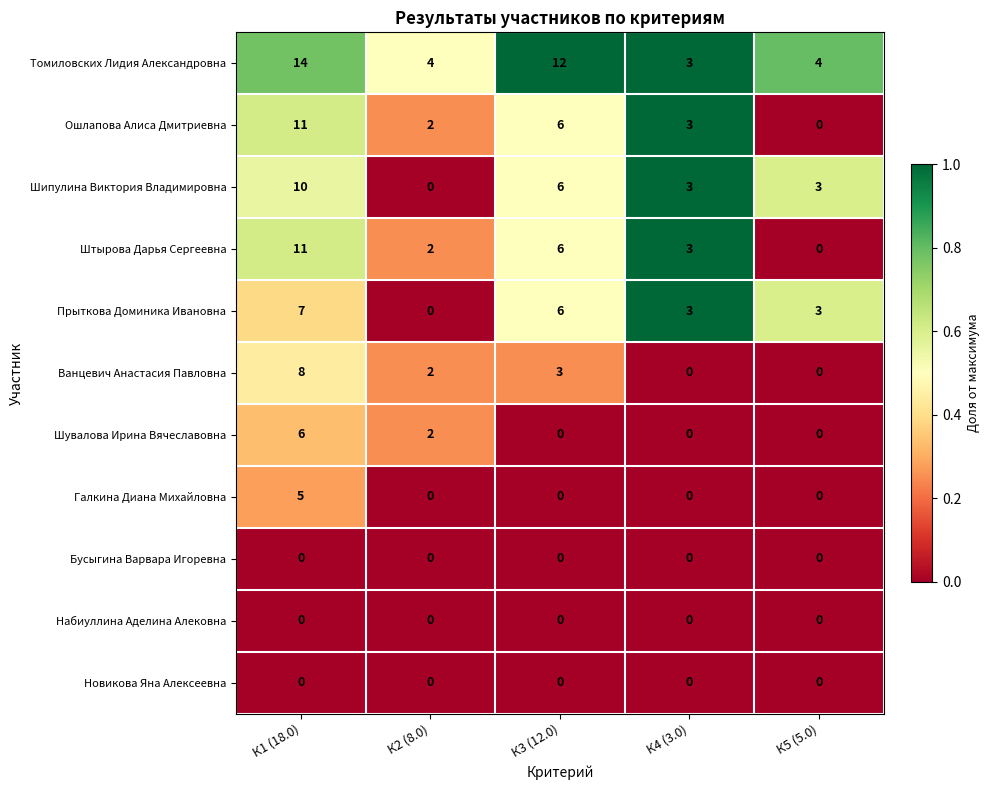

Which category has the highest value in the Прыткова Доминика Ивановна series?

К1 (18.0)